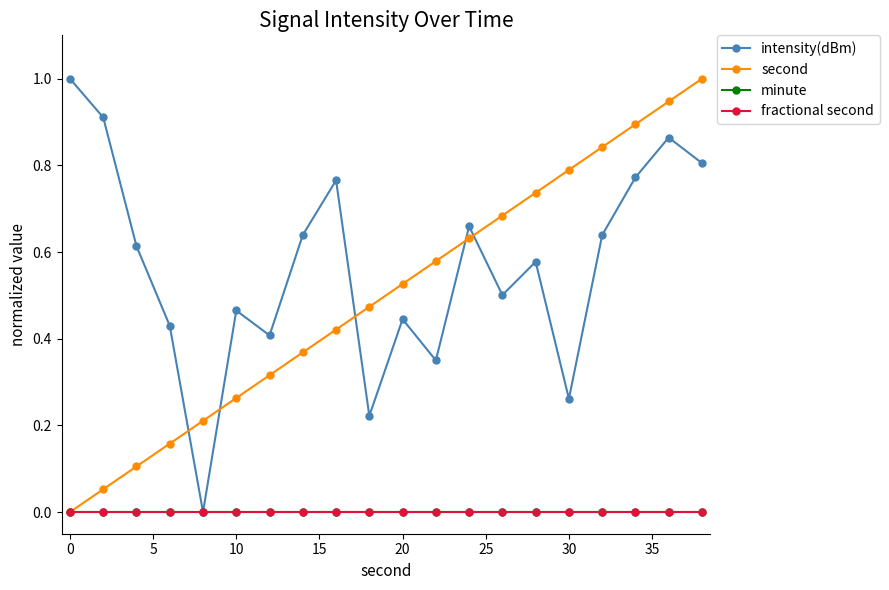

Reading left to right, list all the values displayed in this chart.

intensity(dBm): 1.0	0.9	0.6	0.4	0.0	0.5	0.4	0.6	0.8	0.2	0.4	0.3	0.7	0.5	0.6	0.3	0.6	0.8	0.9	0.8
second: 0.0	0.1	0.1	0.2	0.2	0.3	0.3	0.4	0.4	0.5	0.5	0.6	0.6	0.7	0.7	0.8	0.8	0.9	0.9	1.0
minute: 0.0	0.0	0.0	0.0	0.0	0.0	0.0	0.0	0.0	0.0	0.0	0.0	0.0	0.0	0.0	0.0	0.0	0.0	0.0	0.0
fractional second: 0.0	0.0	0.0	0.0	0.0	0.0	0.0	0.0	0.0	0.0	0.0	0.0	0.0	0.0	0.0	0.0	0.0	0.0	0.0	0.0